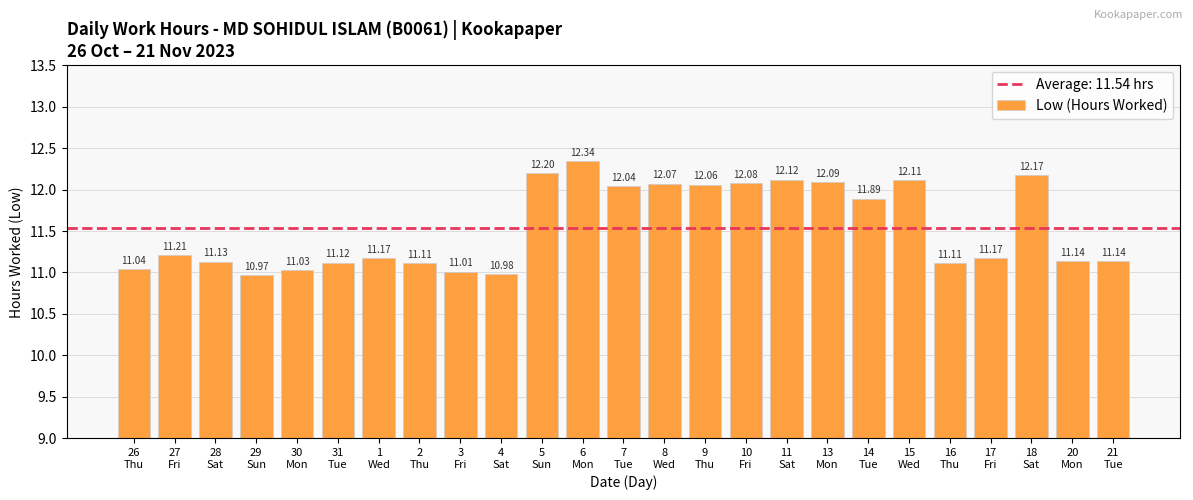

What is the difference between the maximum and minimum values?

1.4